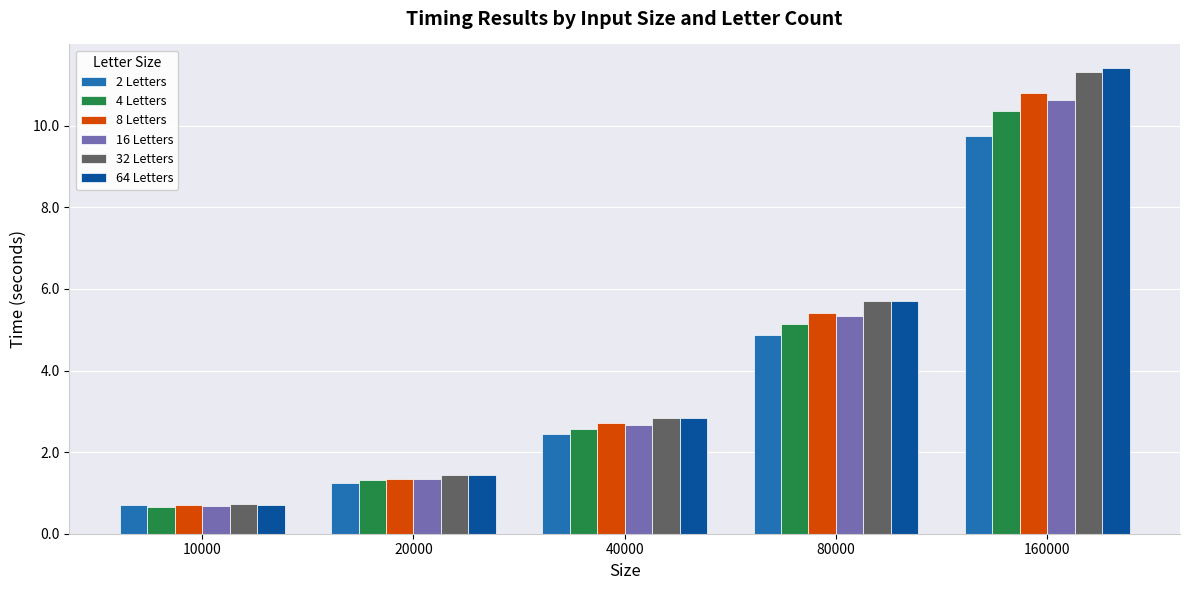

What is the difference between the 32 Letters values at 40000 and 20000?

1.4